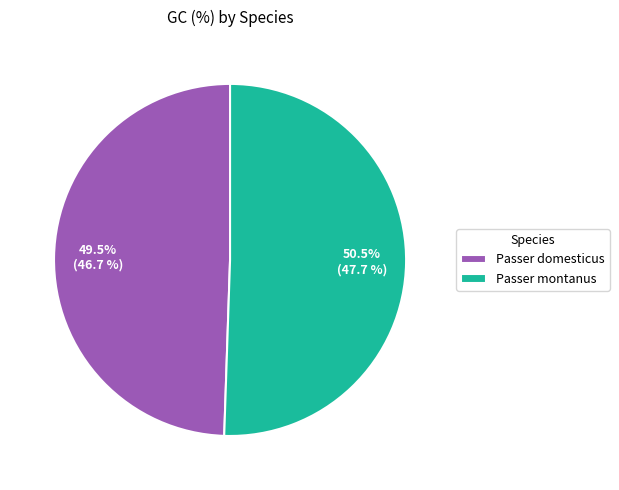

The Passer montanus slice represents 57% of the pie. True or false?

False